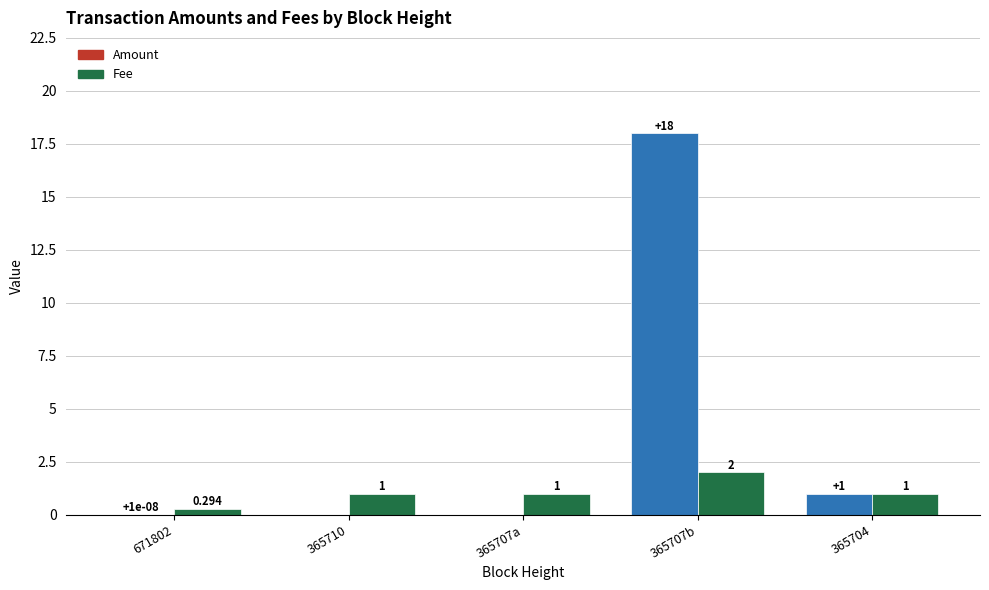

The Amount series shows 7.0 at 365710. True or false?

False